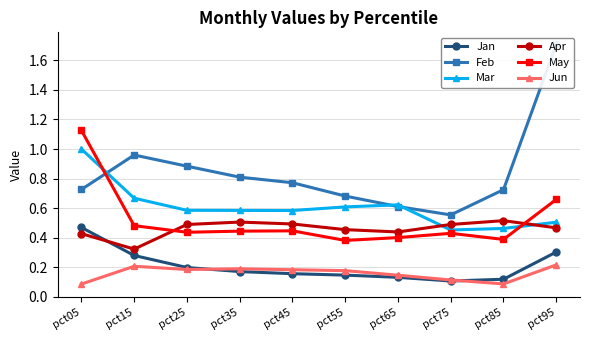

How many intersections are there between Jun and Jan?

2